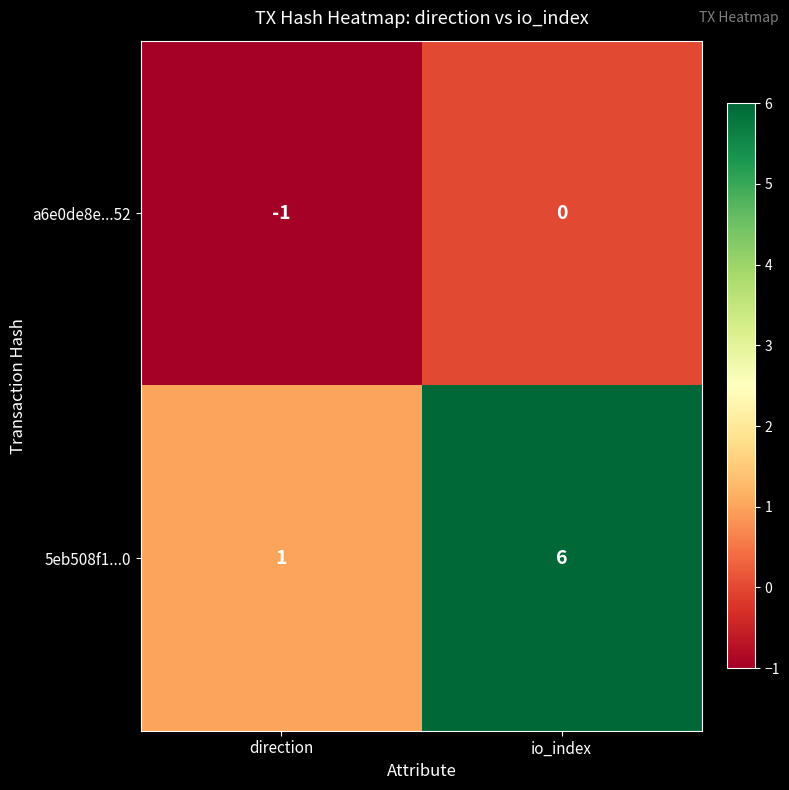

Rank the series by their maximum value, from lowest to highest.

a6e0de8e...52, 5eb508f1...0